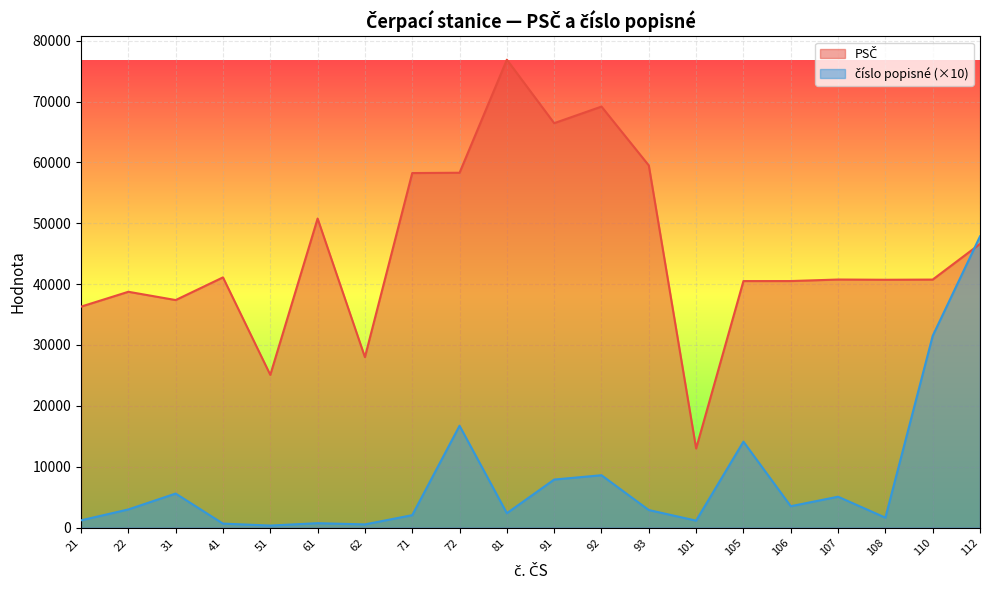

Rank the series at 21 from lowest to highest value.

číslo popisné, PSČ